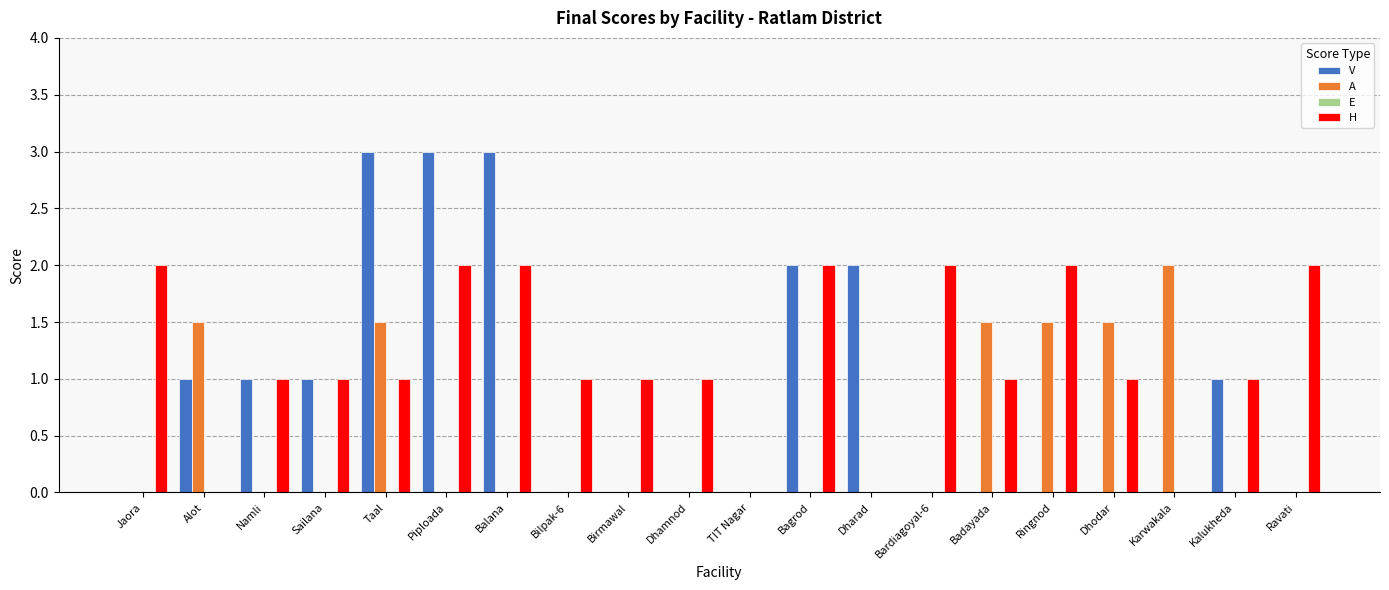

Where does the H series first go above 1?

Jaora